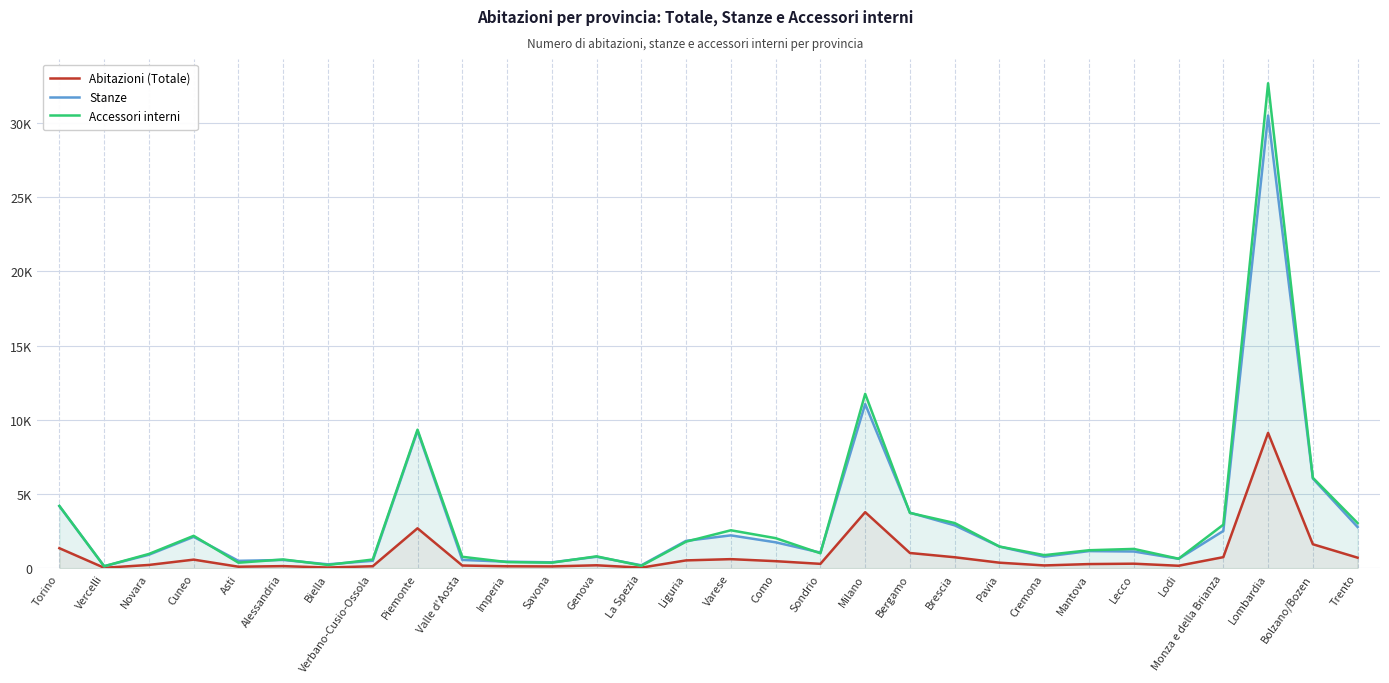

What is the label of the 6th point from the left?

Alessandria